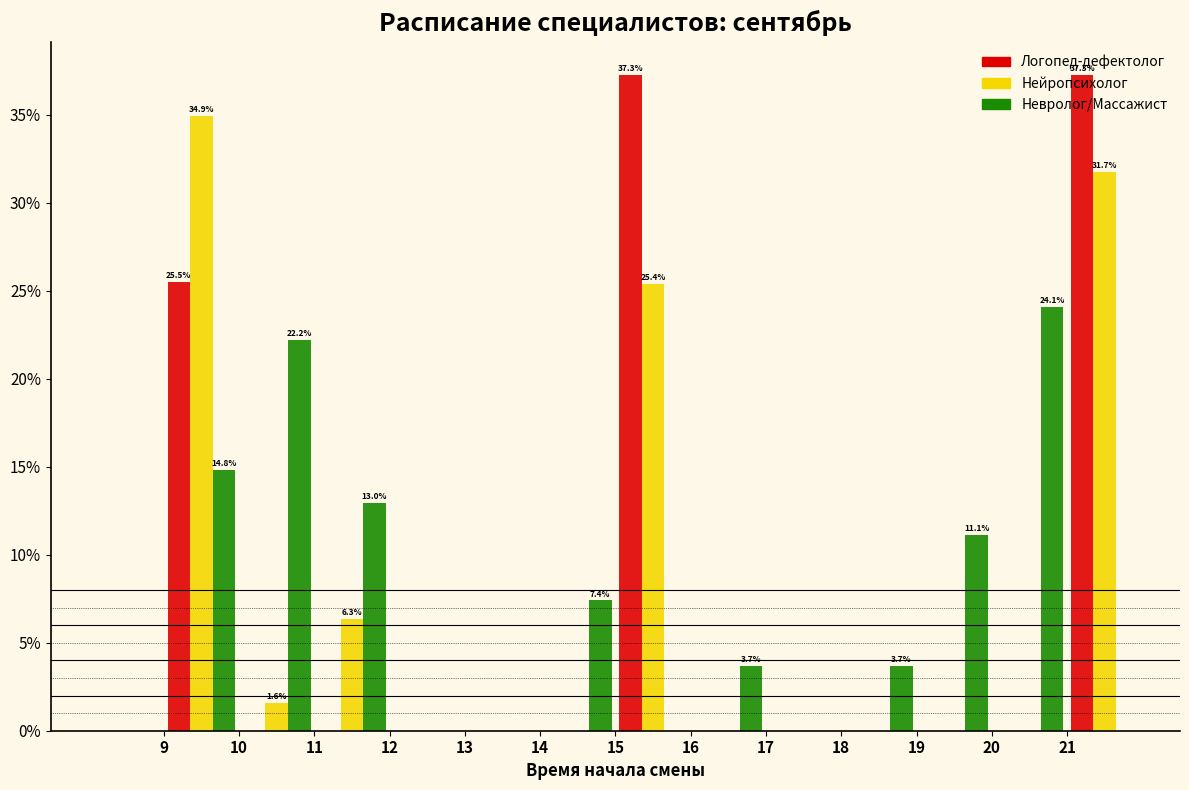

In the Невролог/Массажист series, which range on the x-axis has the tallest bar?

20 to 21